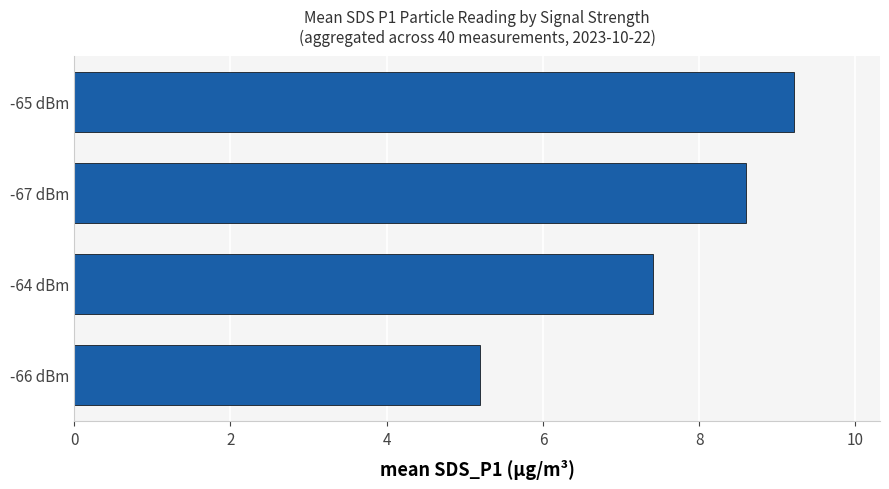

How many series are shown in this chart?

1